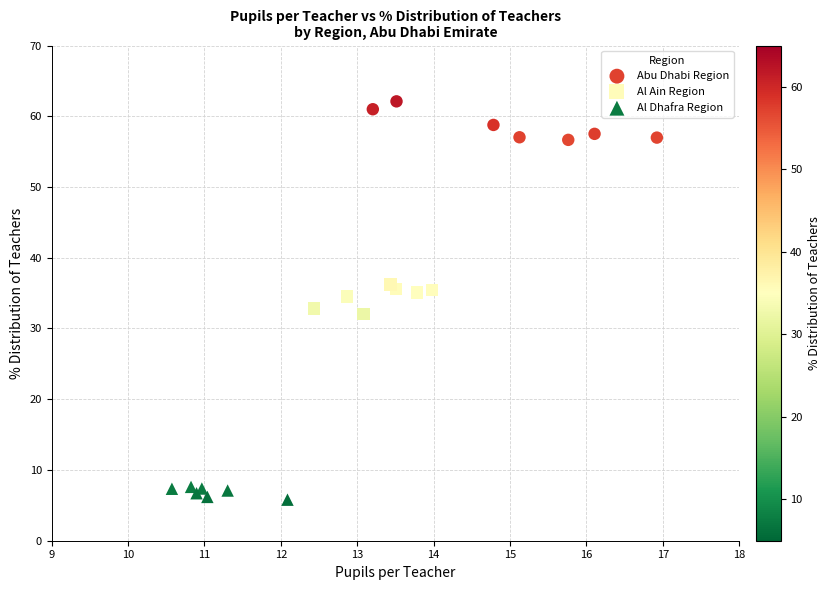

Which series contains the lowest Y value?

Al Dhafra Region